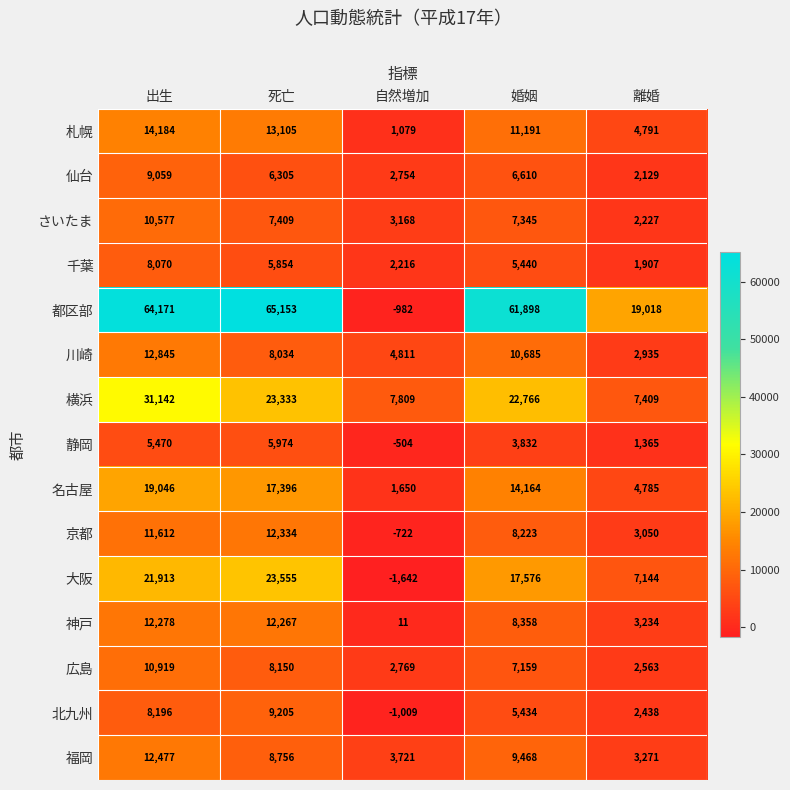

At 死亡, list the series in order from smallest to largest.

千葉, 静岡, 仙台, さいたま, 川崎, 広島, 福岡, 北九州, 神戸, 京都, 札幌, 名古屋, 横浜, 大阪, 都区部